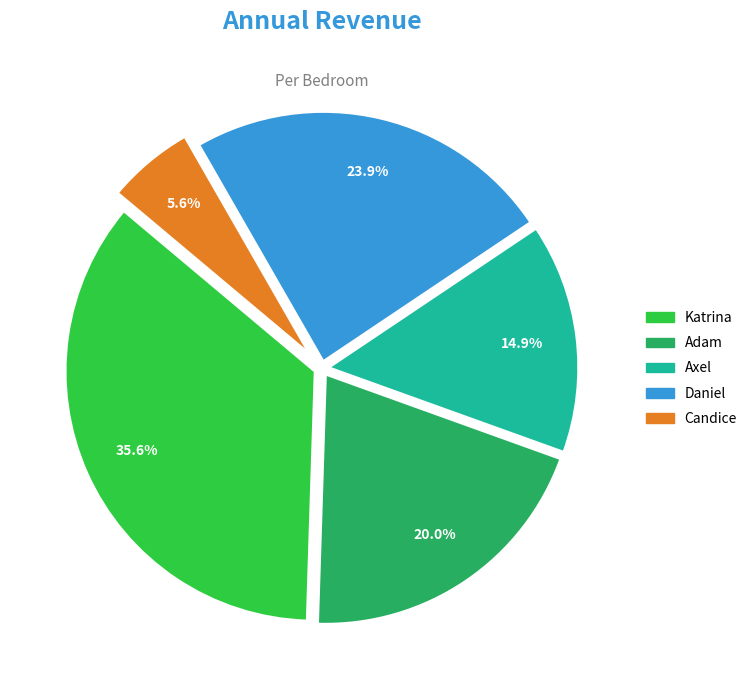

Do Adam and Candice together represent more than half of the pie?

No